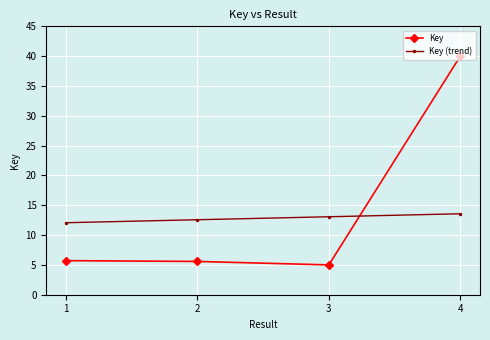

What is the approximate value of Key at 3?

5.0